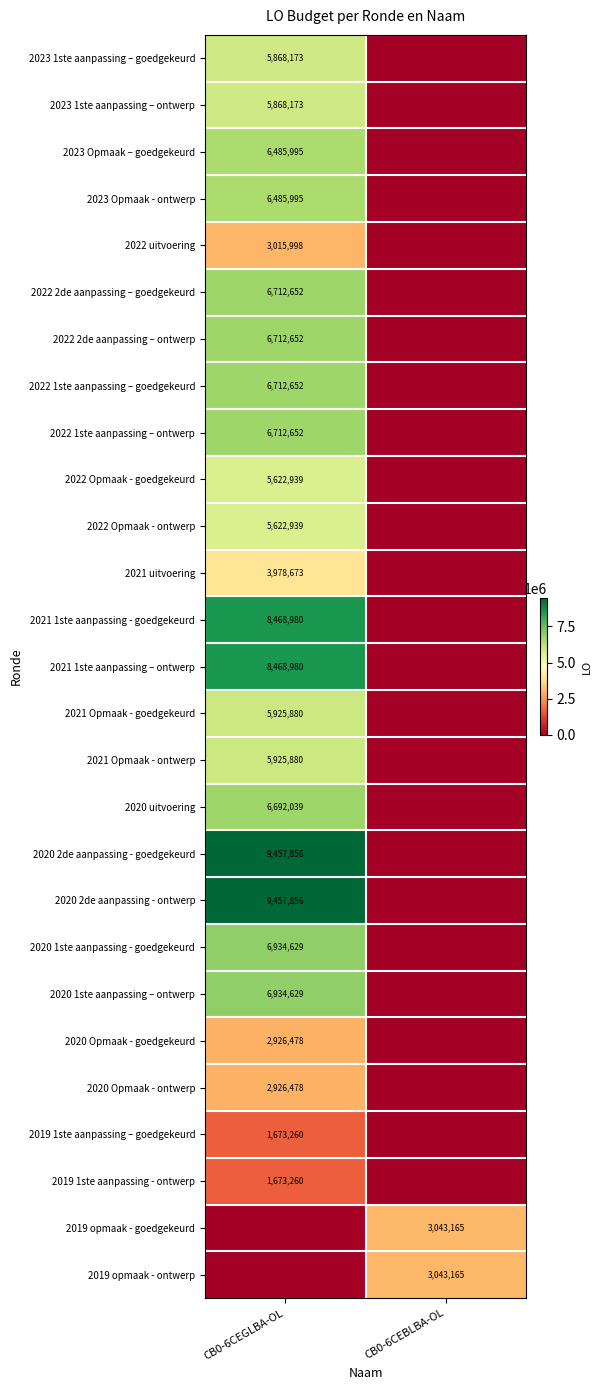

The value of 2022 Opmaak - goedgekeurd at CB0-6CEGLBA-OL is 8464820. True or false?

False